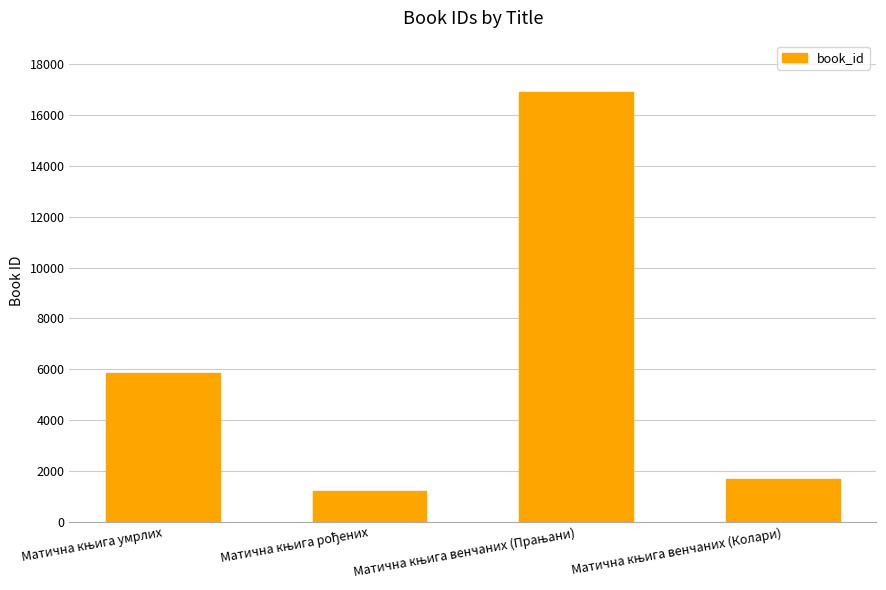

What is the value of the 1st bar from the left?

5871